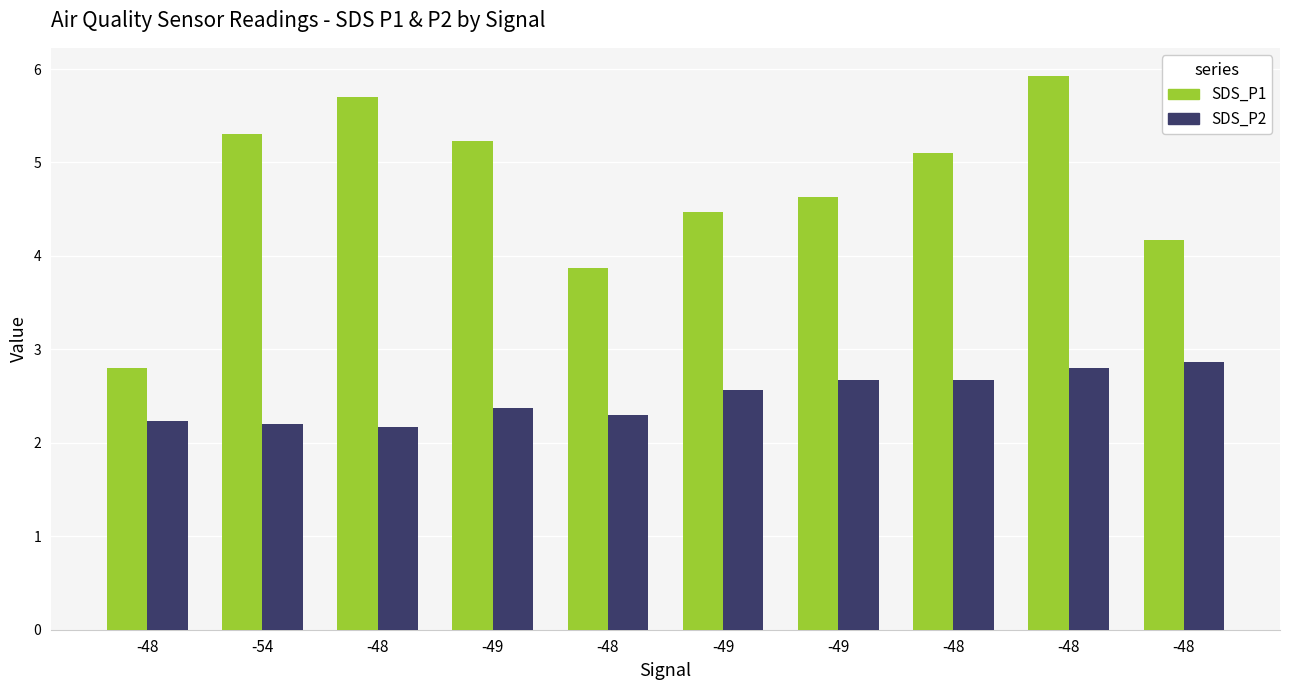

How many values in the SDS_P1 series exceed 5?

5